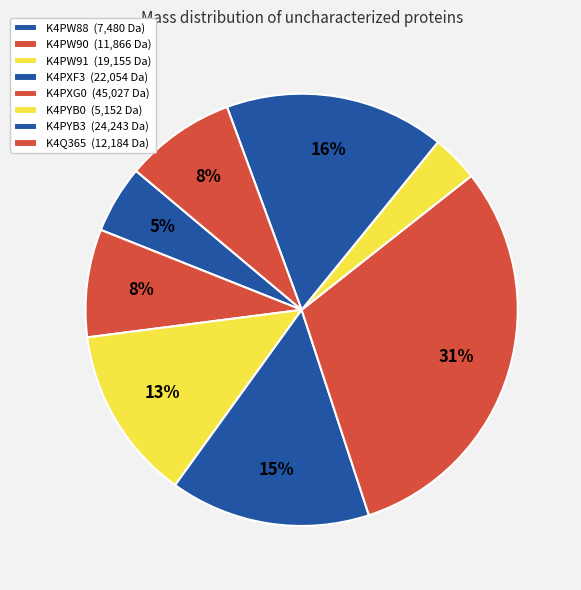

How much of the chart is everything except K4PYB3?

83.5%